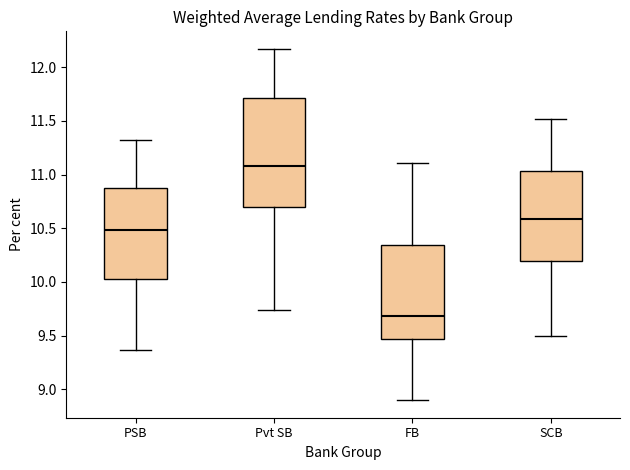

Which box has the highest median line?

Pvt SB